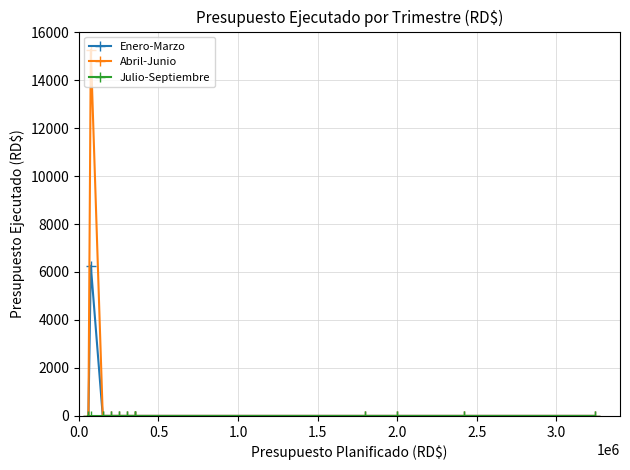

Which series has the widest spread of values?

Abril-Junio